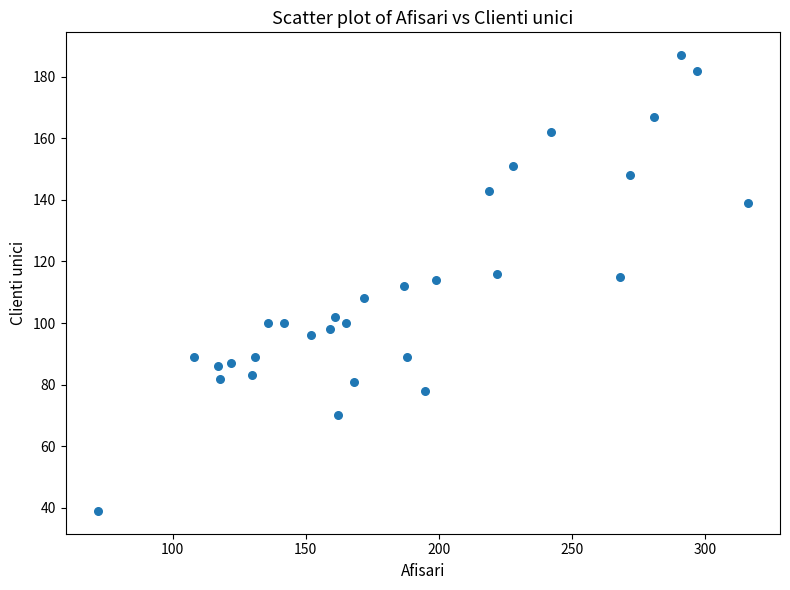

What is the range of X values (max minus min)?

244